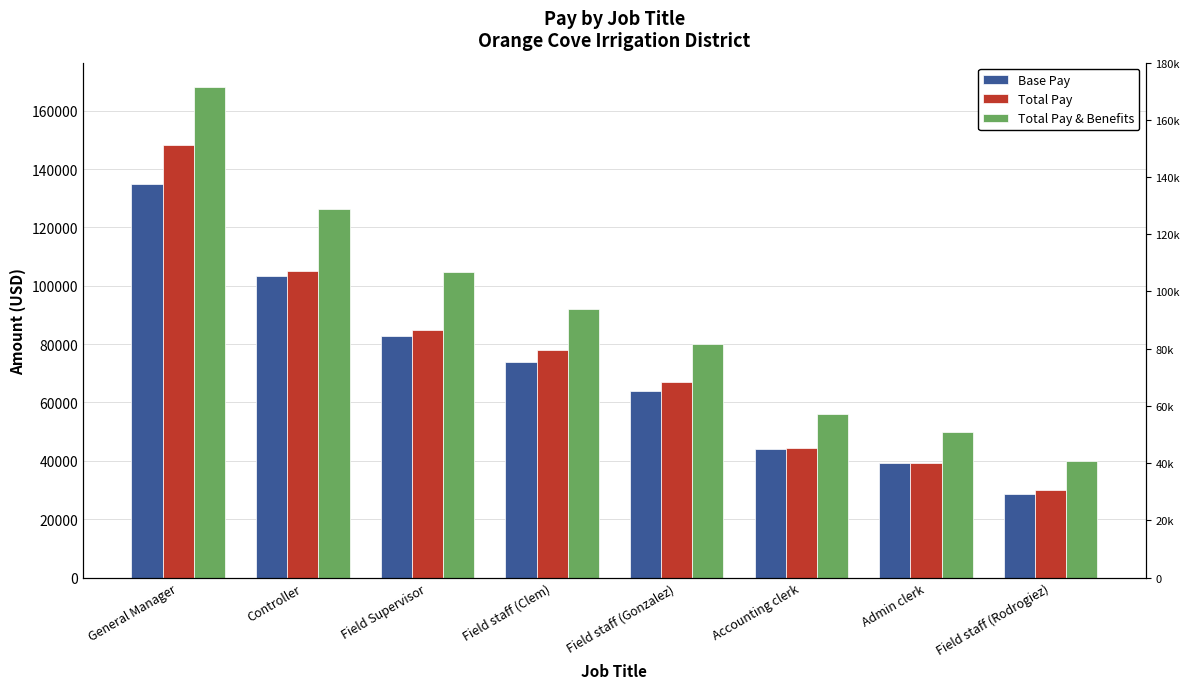

Does the chart contain stacked bars?

No